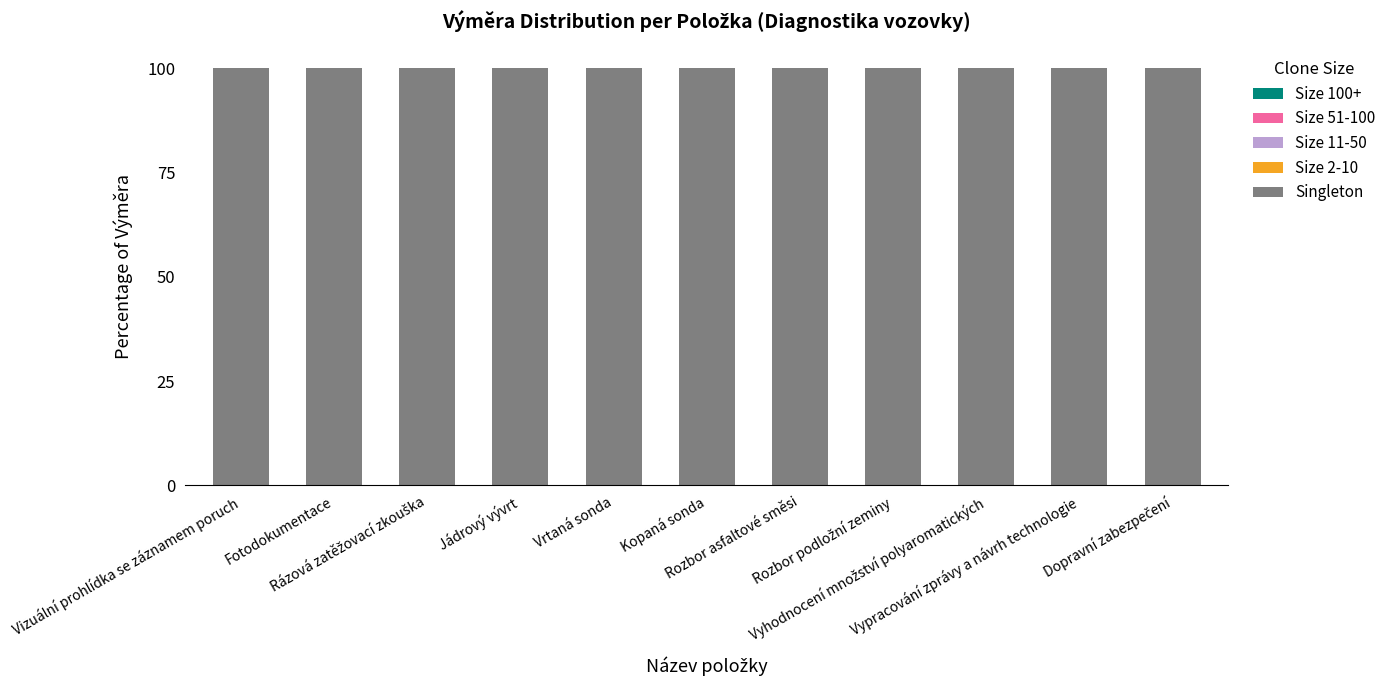

What position from the left is Rozbor podložní zeminy?

8